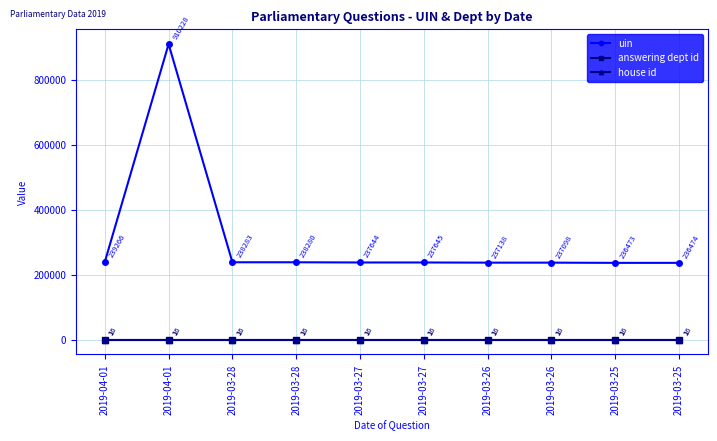

How many lines are shown in the chart?

3